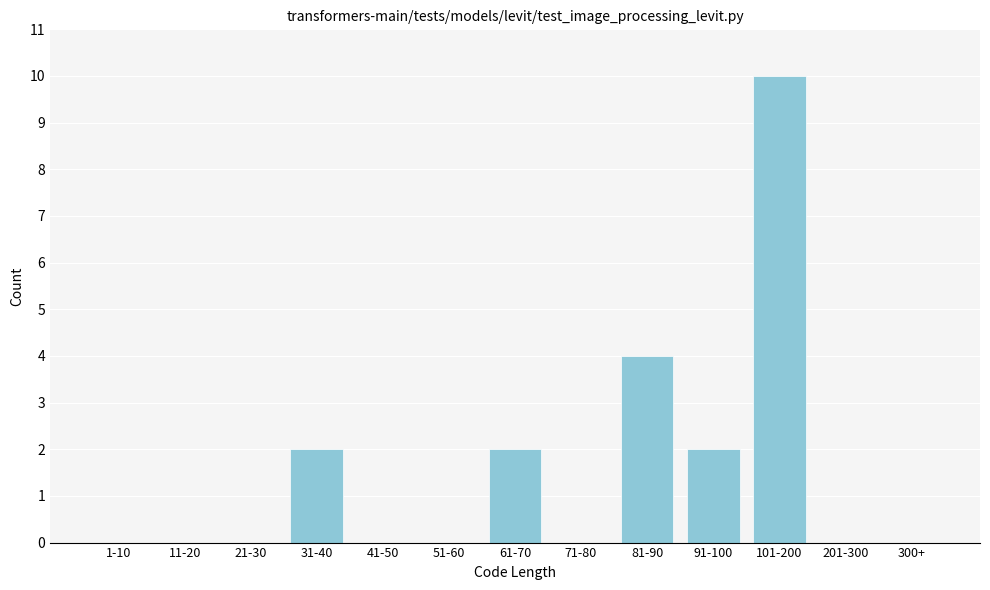

Reading right to left, extract all data points from this chart.

300+=0	201-300=0	101-200=10	91-100=2	81-90=4	71-80=0	61-70=2	51-60=0	41-50=0	31-40=2	21-30=0	11-20=0	1-10=0